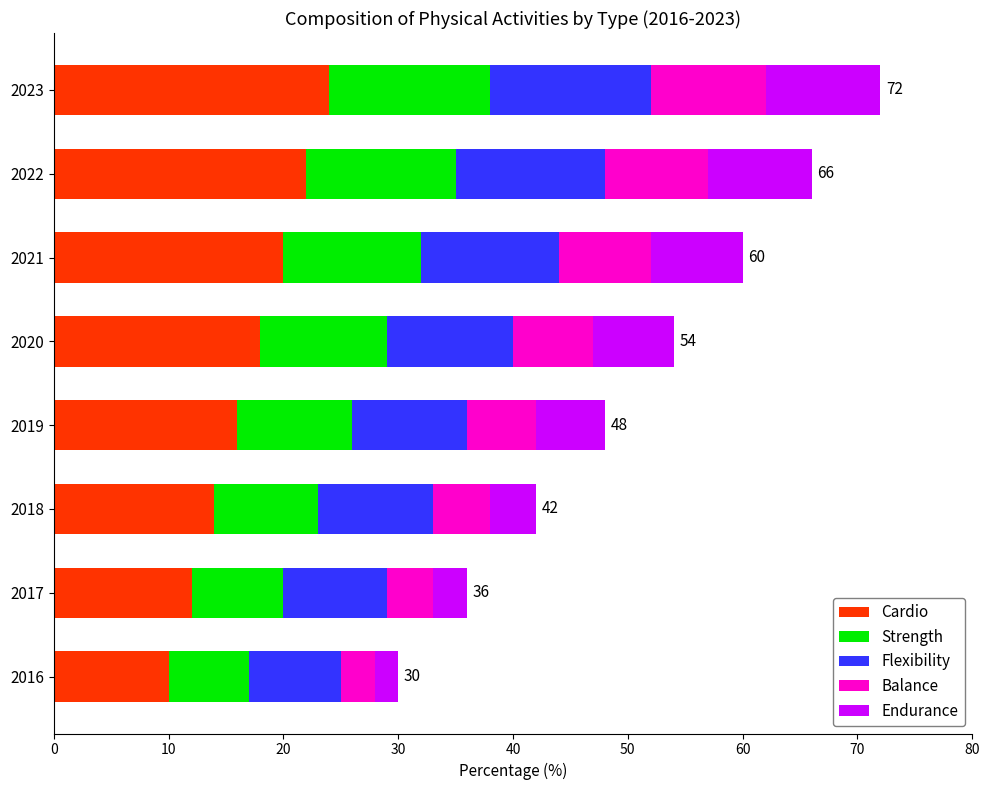

At which label does Cardio reach its peak?

2023